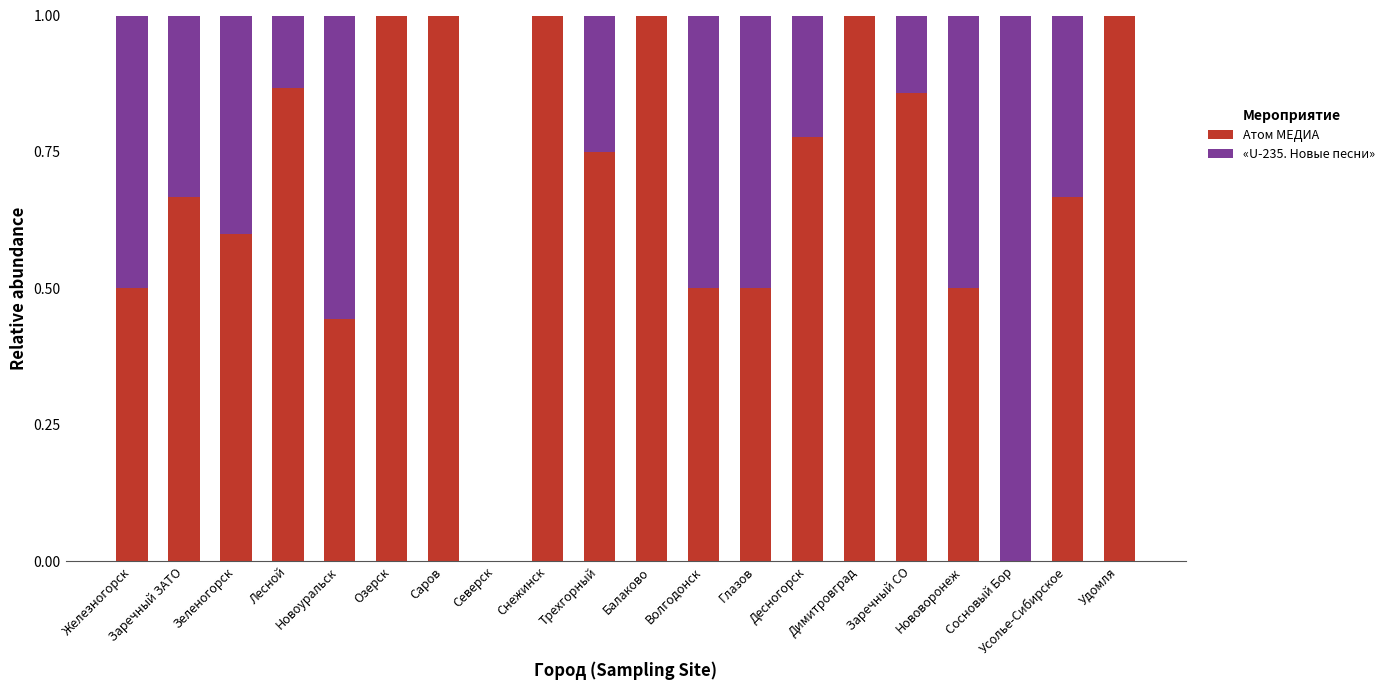

What is the sum of all Атом МЕДИА values?

13.6